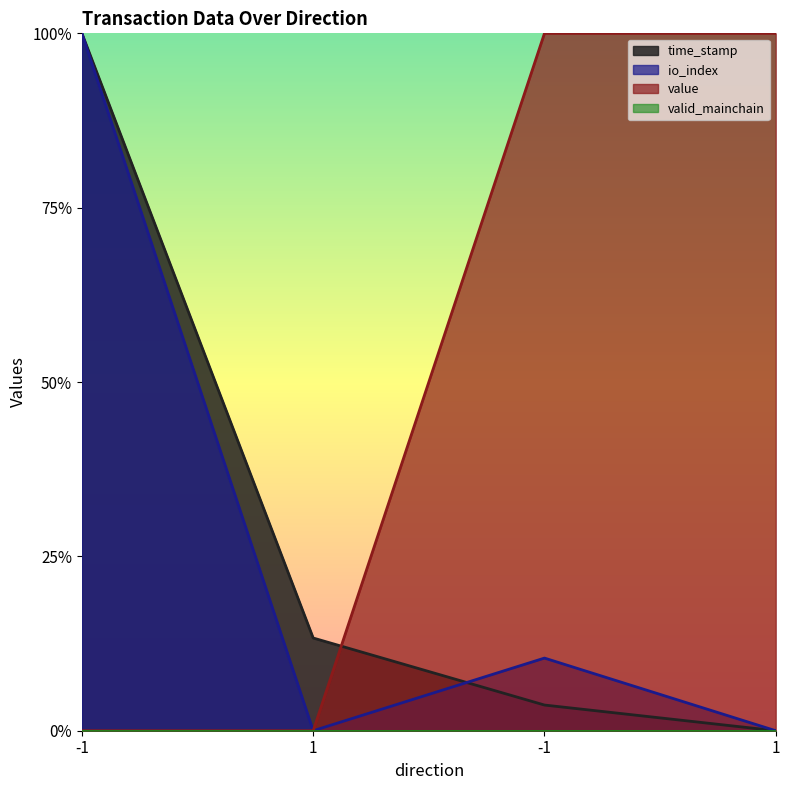

Does the chart display data point markers on the line(s)?

No